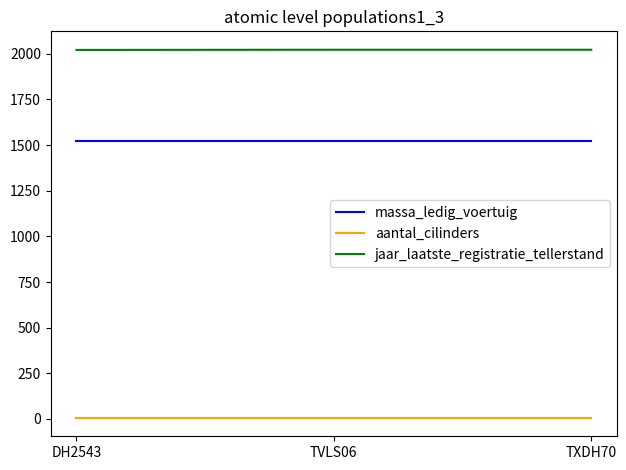

Count the number of data series in this chart.

3